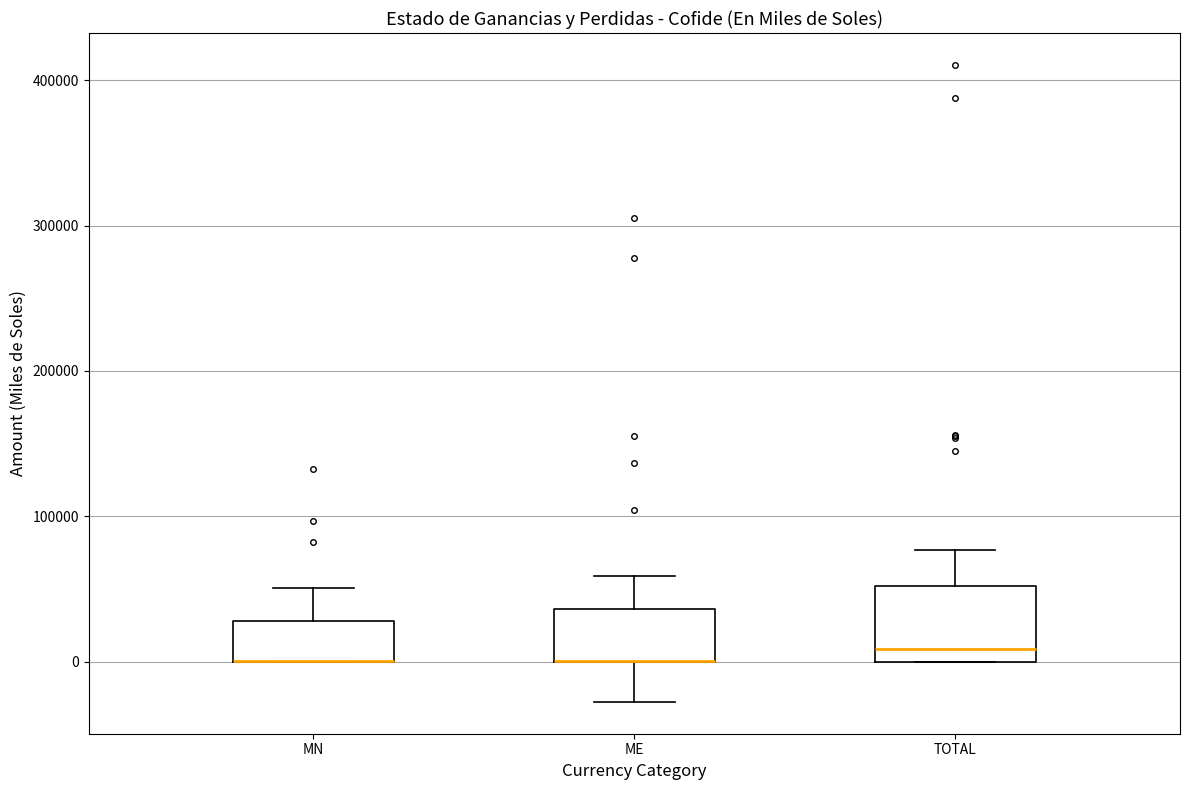

Reading left to right, transcribe this box plot: for each box, give where its median line is, the range the box spans, and where its two whiskers end, as read against the y-axis. The values are not printed on the chart, so give them approximately, as read against the axis.

MN: median 0 (drawn on the box's lower edge), box 0 to 30000, whiskers 0 to 50000
ME: median 0 (drawn on the box's lower edge), box 0 to 40000, whiskers -30000 to 60000
TOTAL: median 10000, box 0 to 50000, whiskers 0 to 80000